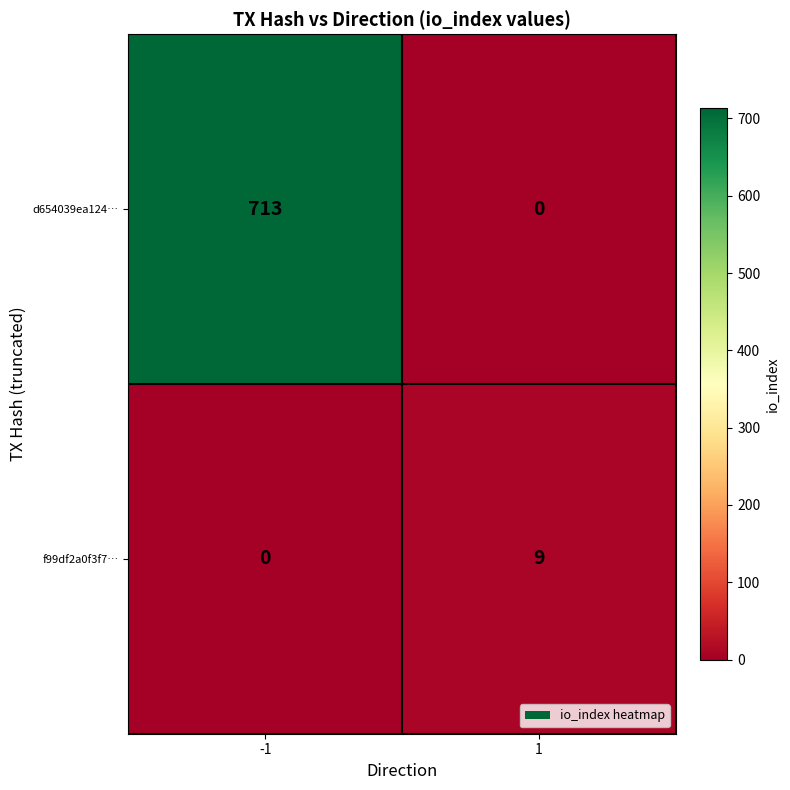

What is the maximum value shown in the chart?

713